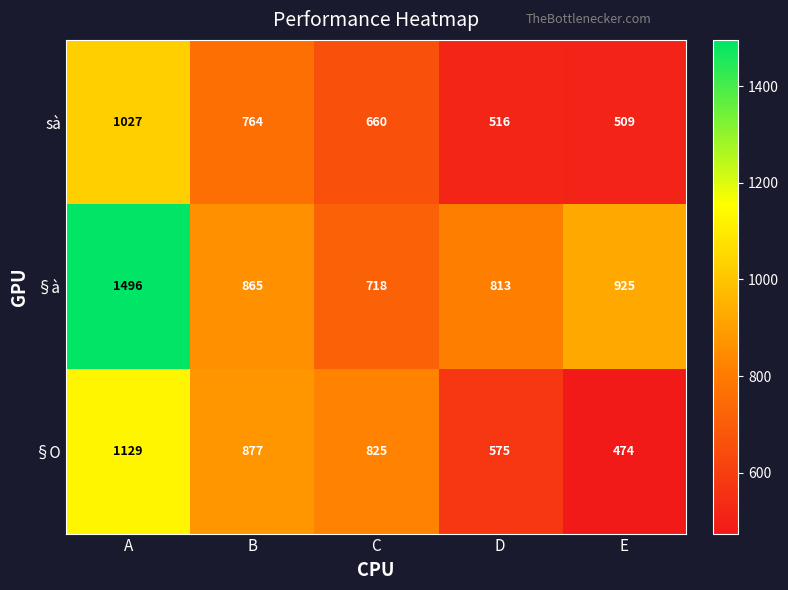

True or false: sà has a value of 345 at C.

False